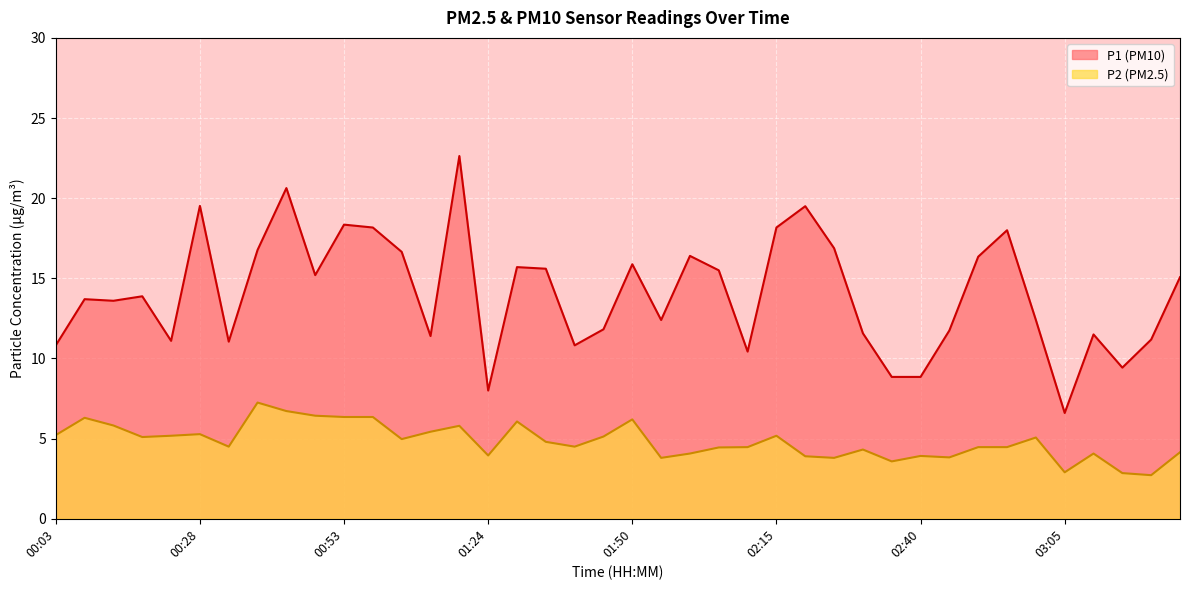

In P2, how many points are higher than both neighbors (excluding endpoints)?

11